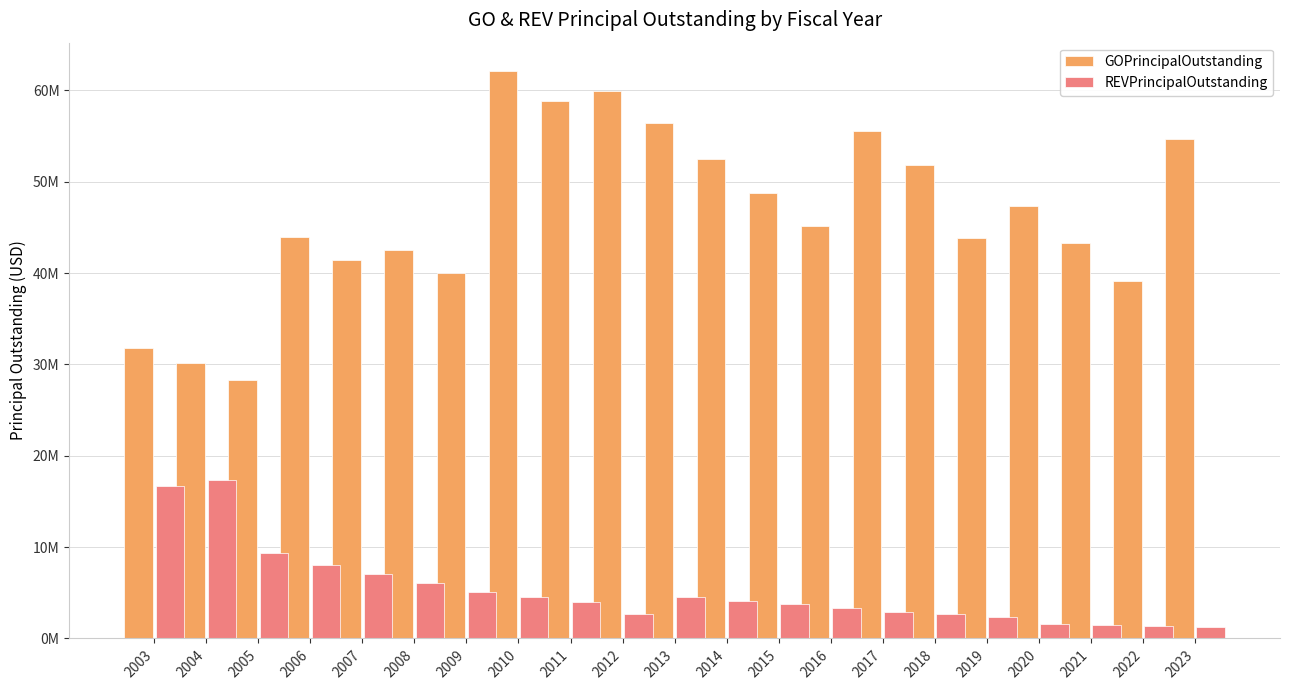

Which series has the widest spread of values?

GOPrincipalOutstanding